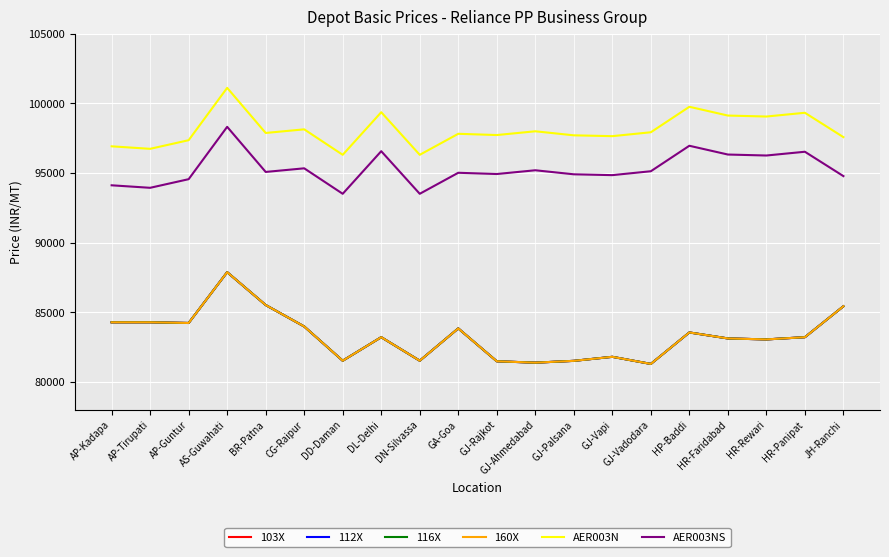

At which category is the sum across all series the highest?

AS-Guwahati